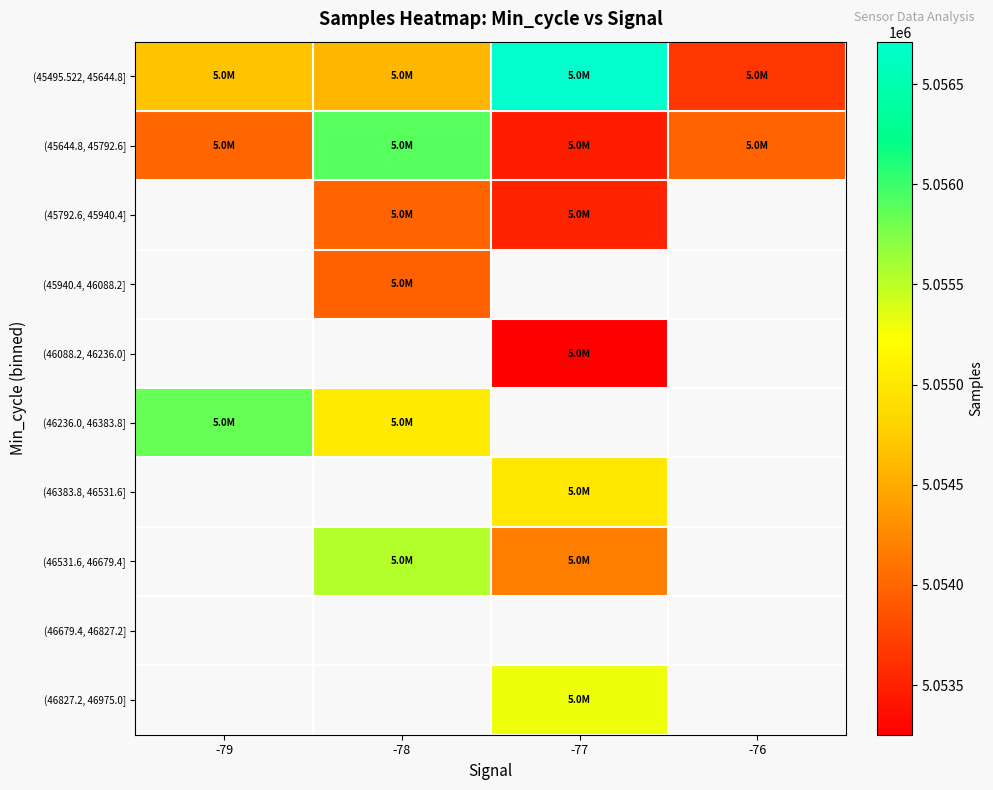

What is the difference between the second highest and second lowest values in the (45495.522, 45644.8] series?

85.4